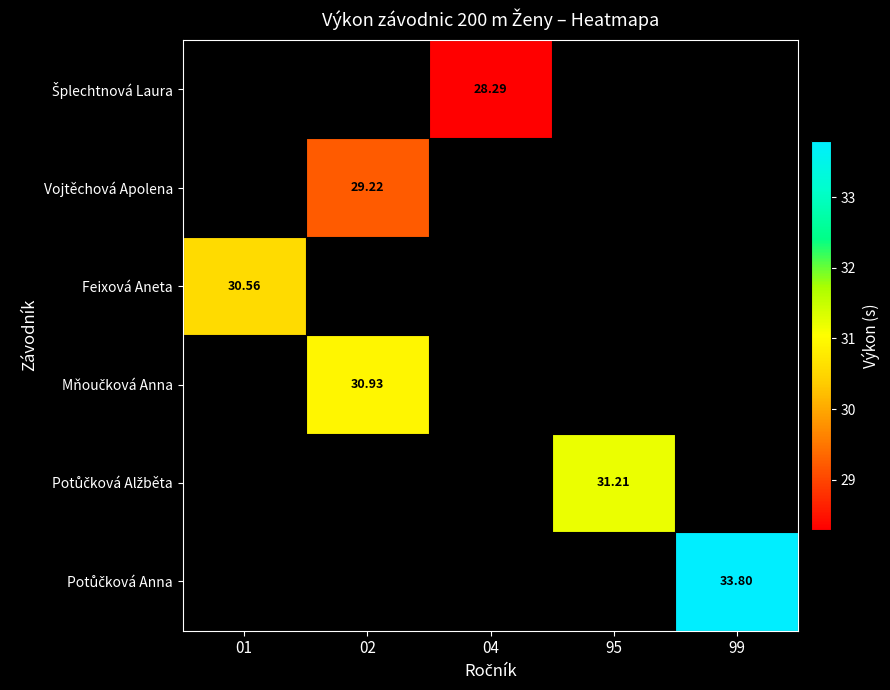

True or false: Feixová Aneta has a value of 30.6 at 01.

True